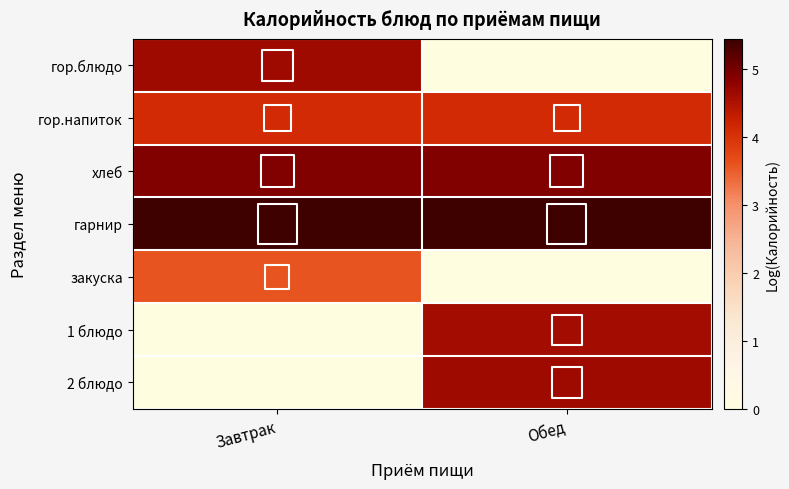

At Завтрак, list the series in order from smallest to largest.

1 блюдо, 2 блюдо, закуска, гор.напиток, гор.блюдо, хлеб, гарнир